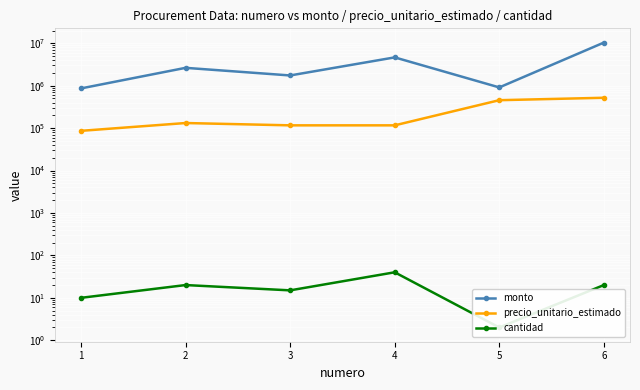

What is the sum of the cantidad values at 4 and 5?

42